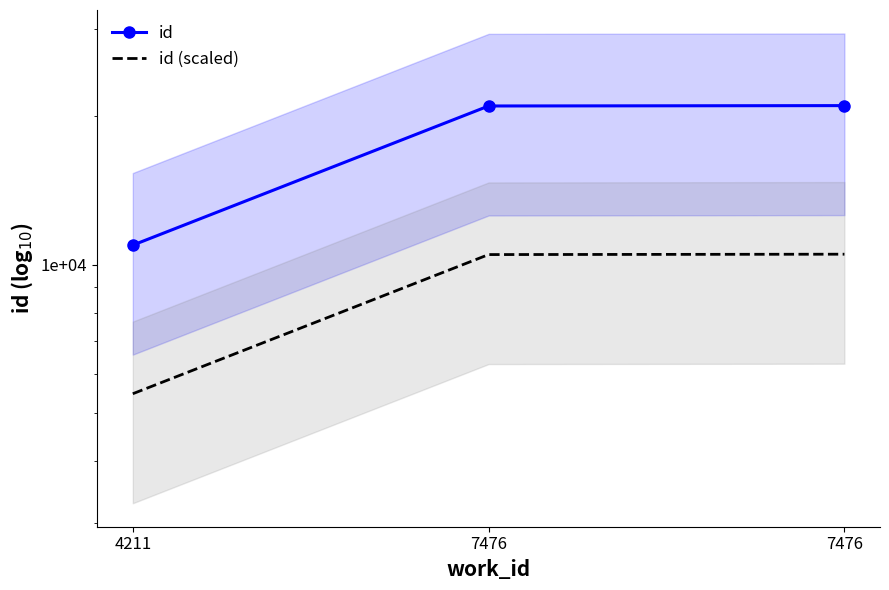

At 7476, list the series in order from smallest to largest.

id (scaled), id